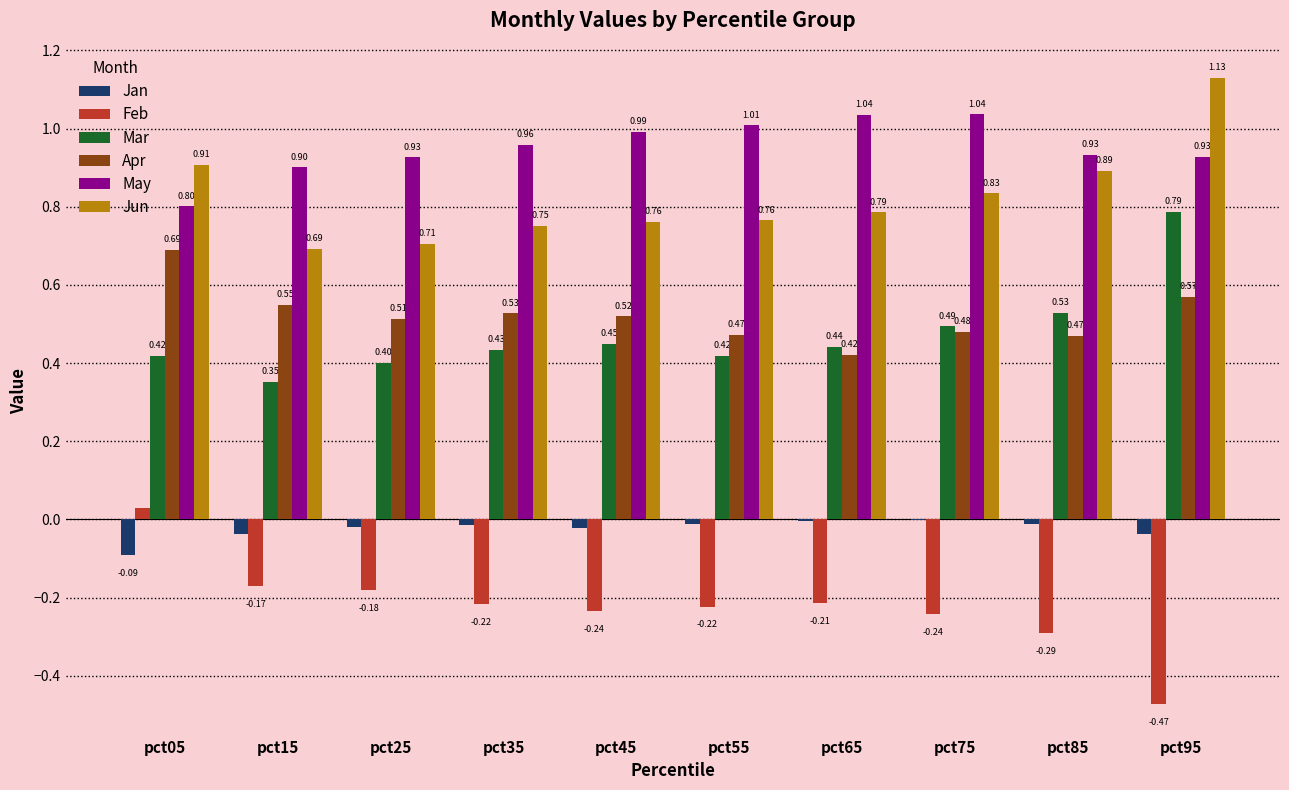

Count the number of categories in the chart.

10